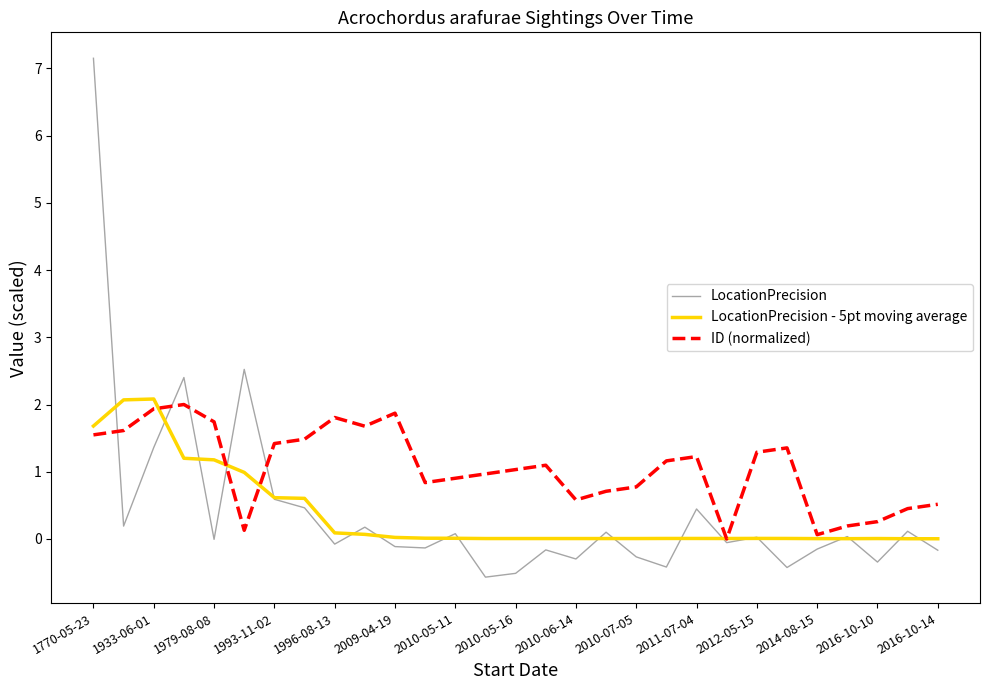

Which series has the largest total across all categories?

ID (normalized)